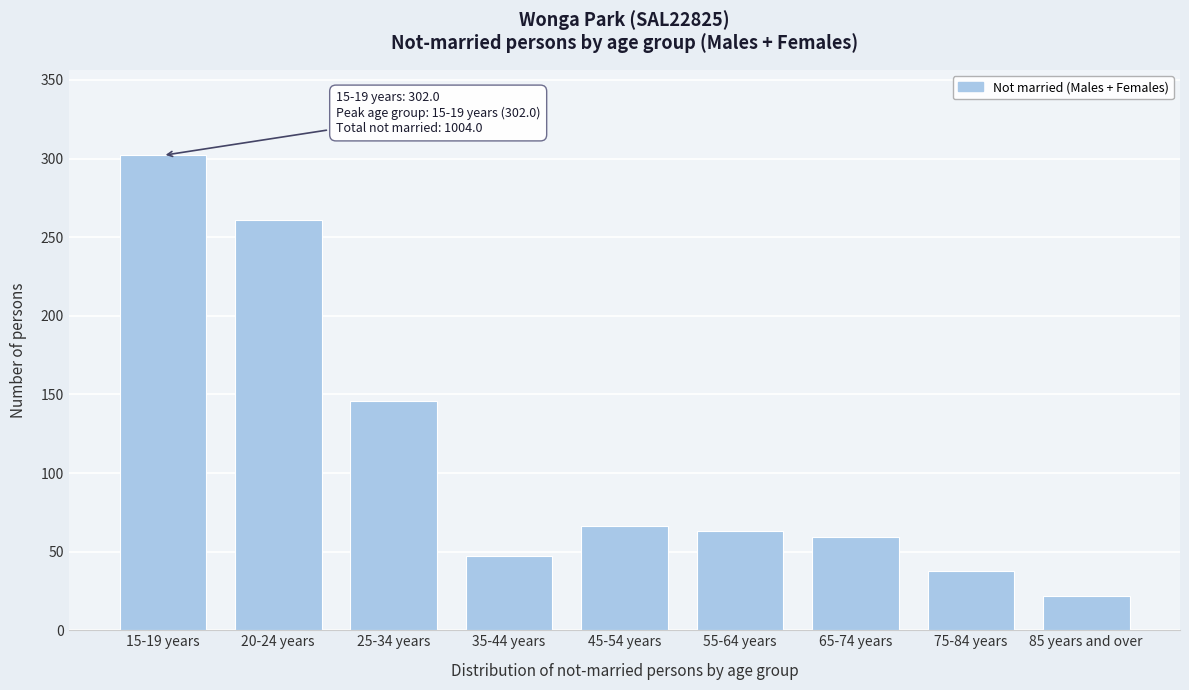

Reading left to right, extract all data points from this chart.

15-19 years=302	20-24 years=261	25-34 years=146	35-44 years=47	45-54 years=66	55-64 years=63	65-74 years=59	75-84 years=38	85 years and over=22